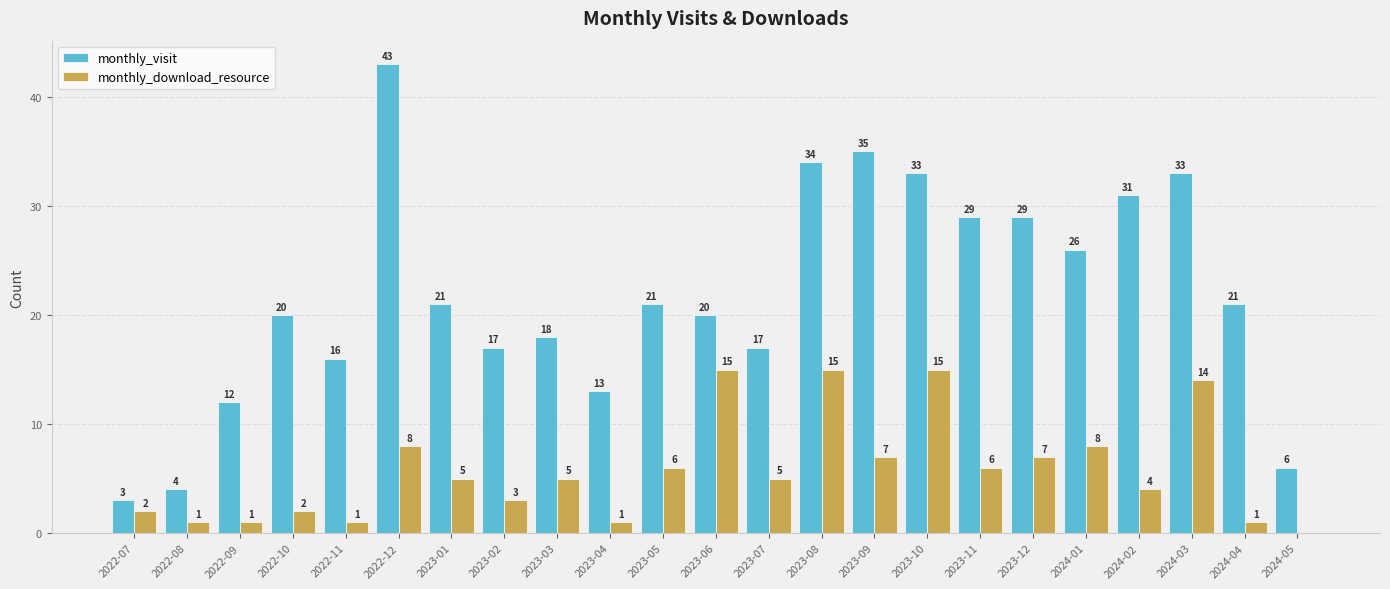

Which series has the largest range (max minus min)?

monthly_visit